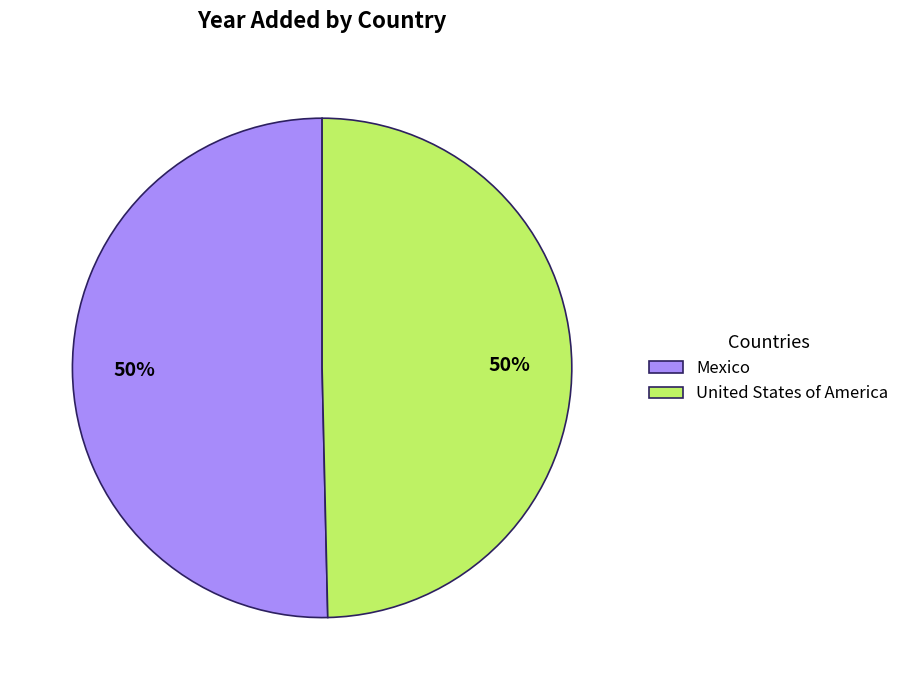

Approximately how many times larger is the value at Mexico compared to United States of America?

1.0